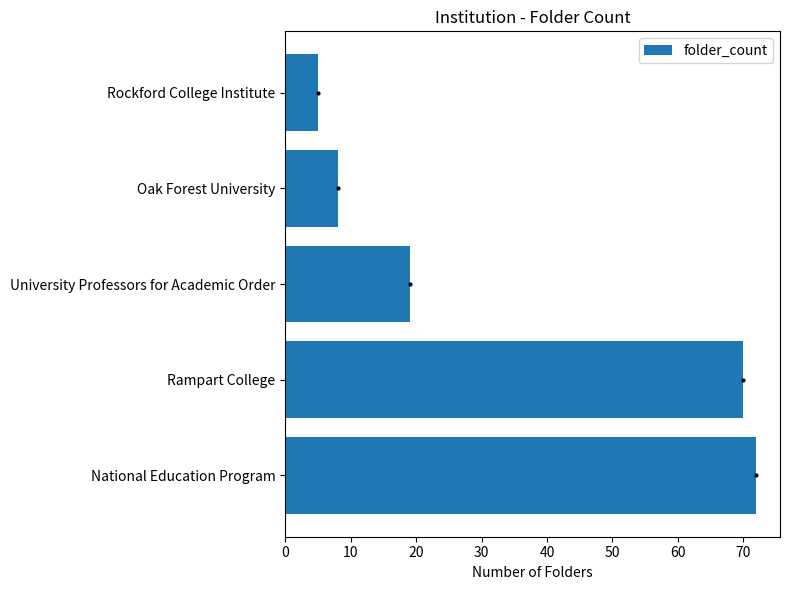

What is the average value?

35